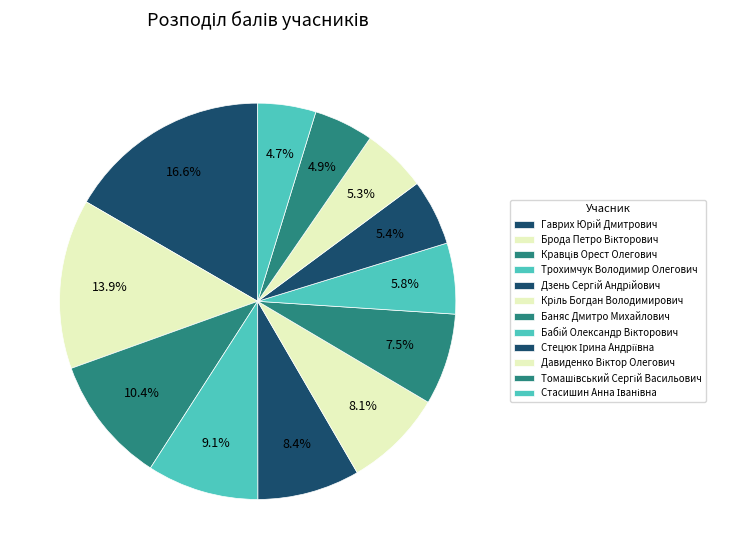

To the nearest percent, what is the difference between the Томашівський Сергій Васильович and Кравців Орест Олегович slice percentages?

6%